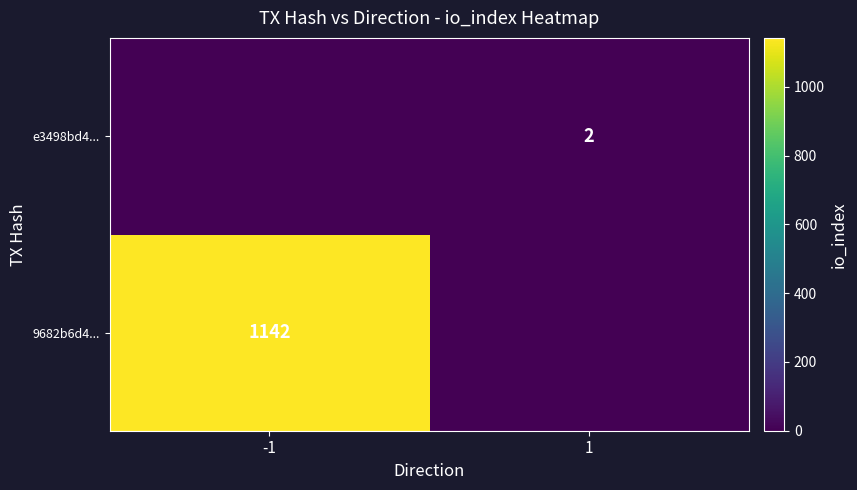

What is the total value across all series at -1?

1142